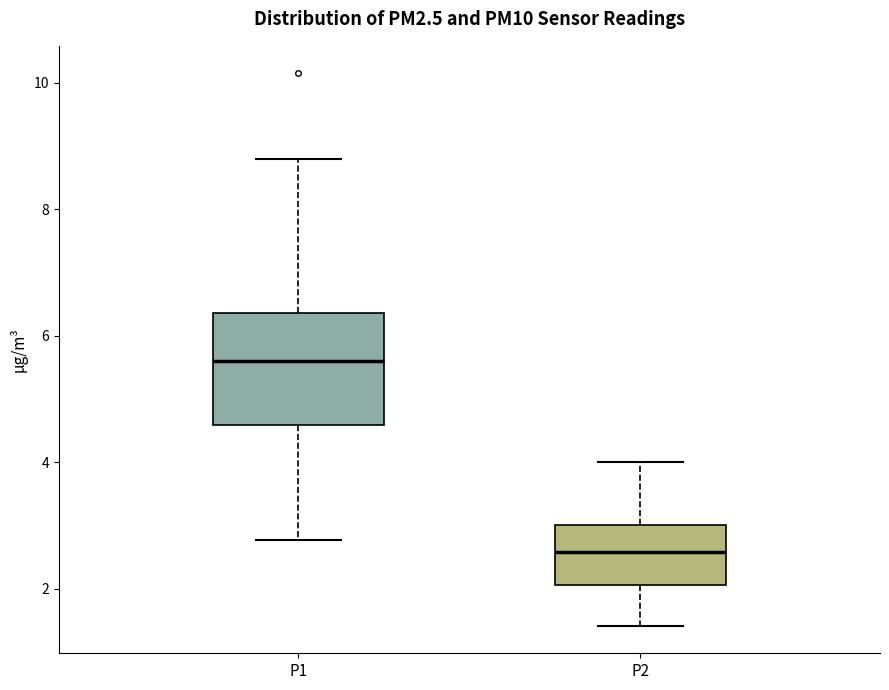

Reading left to right, transcribe this box plot: for each box, give where its median line is, the range the box spans, and where its two whiskers end, as read against the y-axis. The values are not printed on the chart, so give them approximately, as read against the axis.

P1: median 5.6, box 4.6 to 6.4, whiskers 2.8 to 8.8
P2: median 2.6, box 2.0 to 3.0, whiskers 1.4 to 4.0